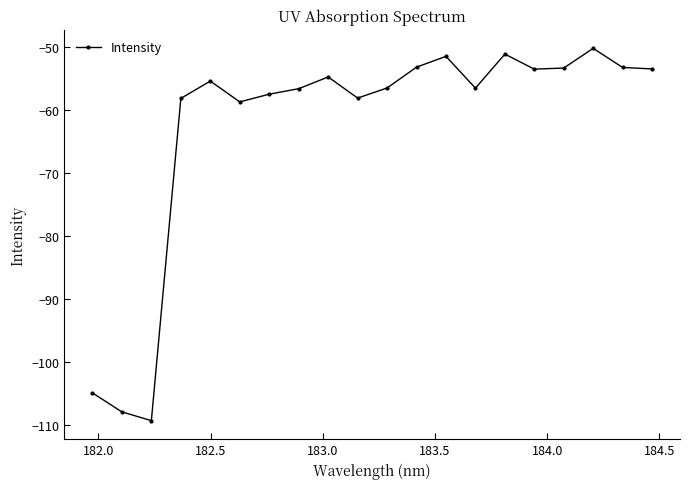

What is the maximum value shown in the chart?

-50.3